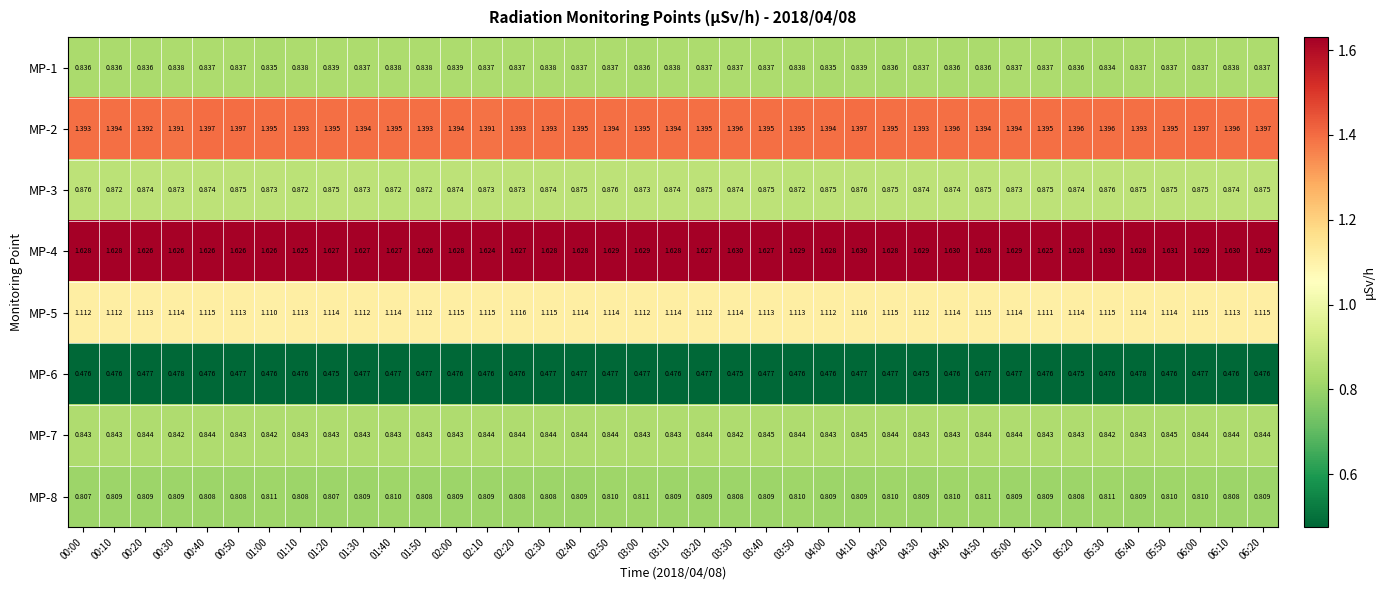

Is the value of MP-2 at 02:00 greater than the value of MP-3 at 02:10?

Yes